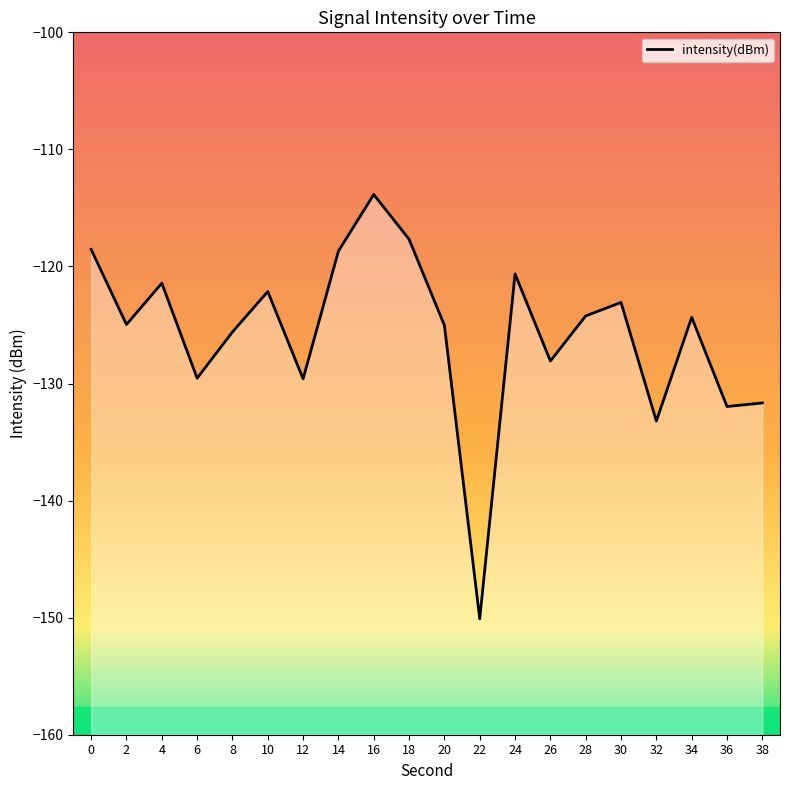

What is the maximum value shown in the chart?

-113.9